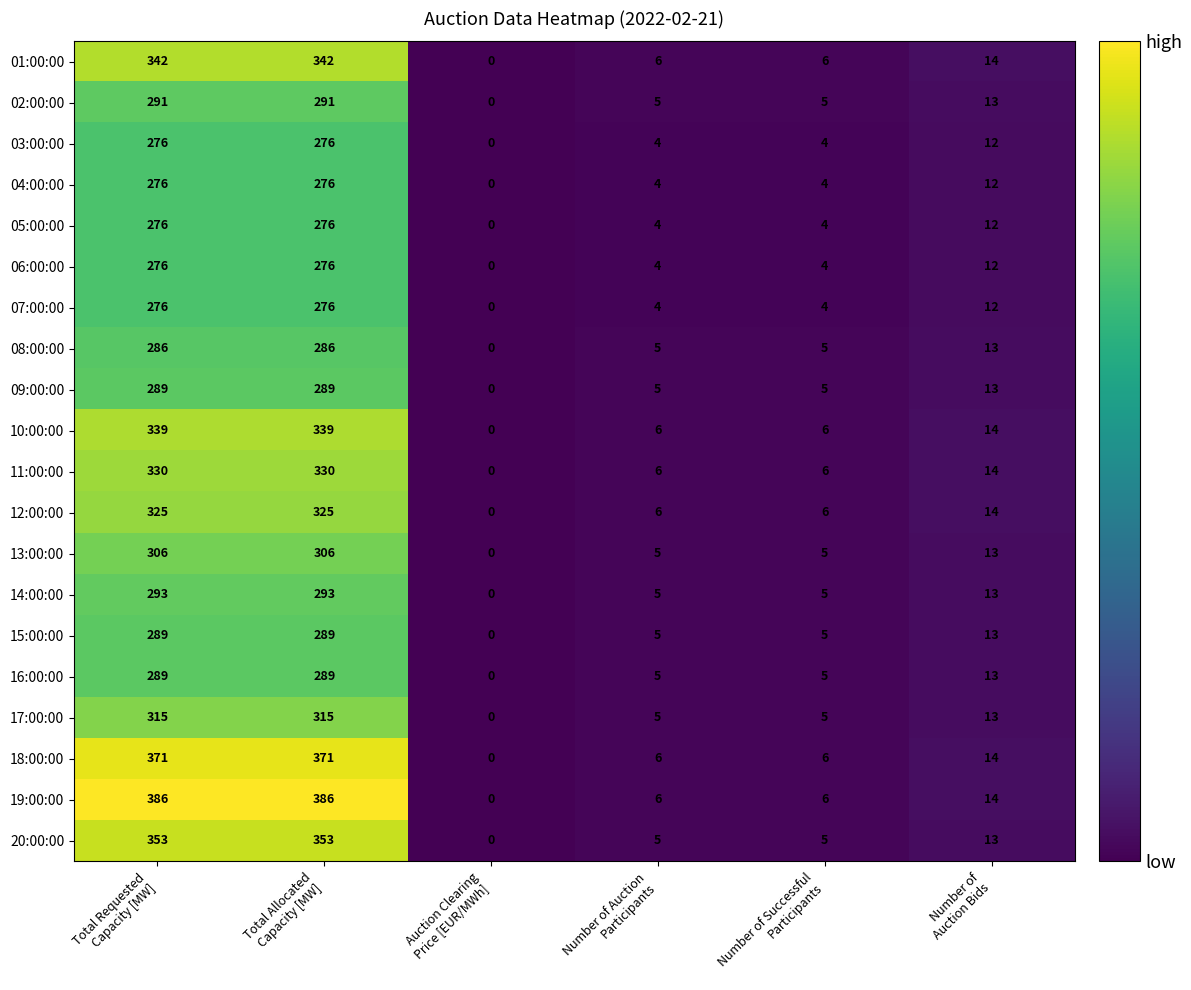

Which series has the largest total across all categories?

19:00:00